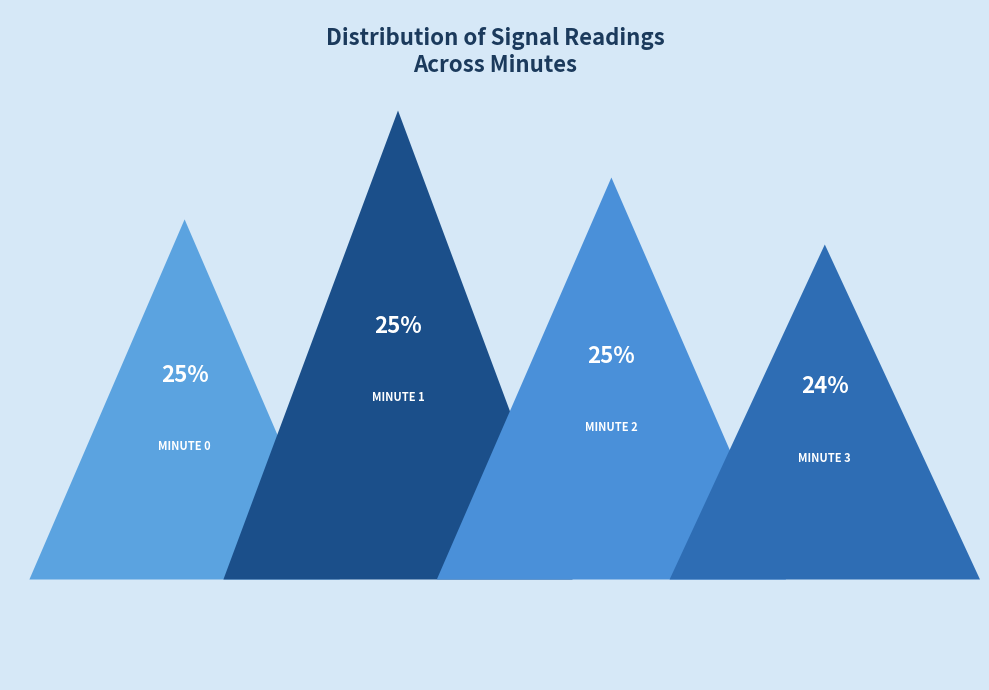

To the nearest percent, what is the average slice percentage?

25%